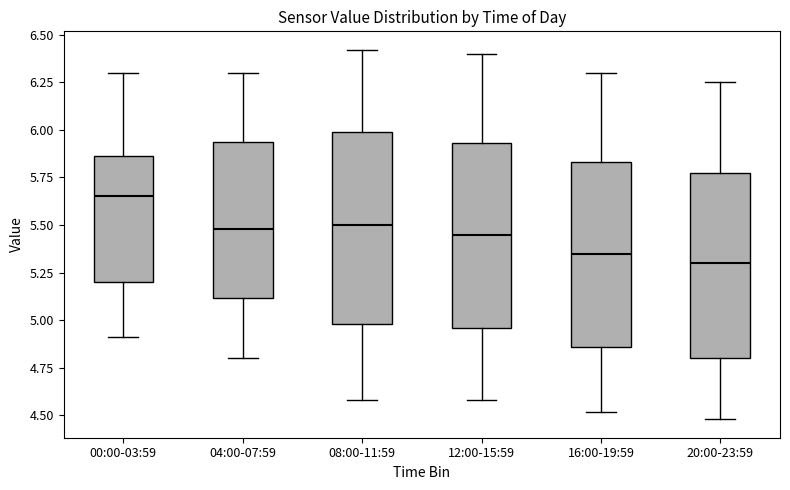

Reading left to right, read every box against the y-axis: the position of its median line, the range the box covers, and the ends of its whiskers. The values are not printed on the chart, so give them approximately, as read against the axis.

00:00-03:59: median 5.65, box 5.20 to 5.85, whiskers 4.90 to 6.30
04:00-07:59: median 5.50, box 5.10 to 5.95, whiskers 4.80 to 6.30
08:00-11:59: median 5.50, box 5.00 to 6.00, whiskers 4.60 to 6.40
12:00-15:59: median 5.45, box 4.95 to 5.95, whiskers 4.60 to 6.40
16:00-19:59: median 5.35, box 4.85 to 5.85, whiskers 4.50 to 6.30
20:00-23:59: median 5.30, box 4.80 to 5.80, whiskers 4.50 to 6.25